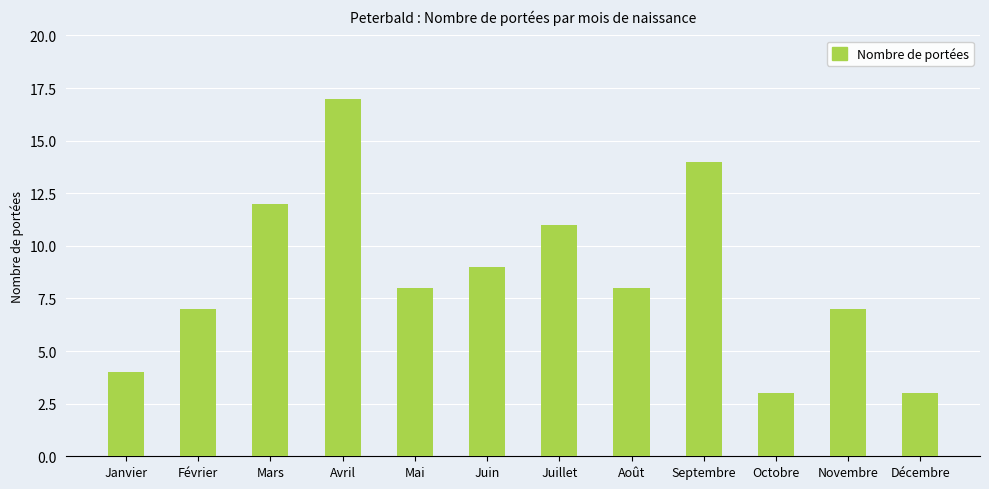

How many data points does each series have?

12